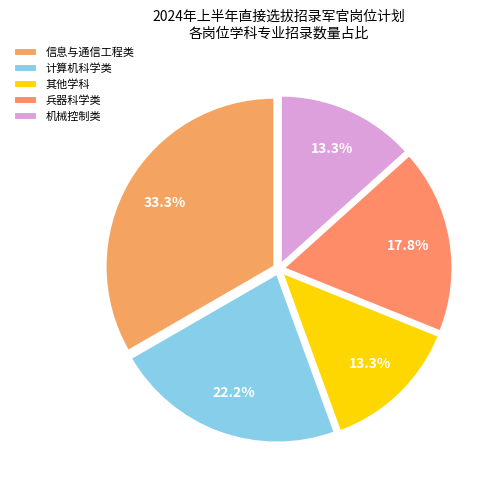

Count the number of slices in the pie.

5